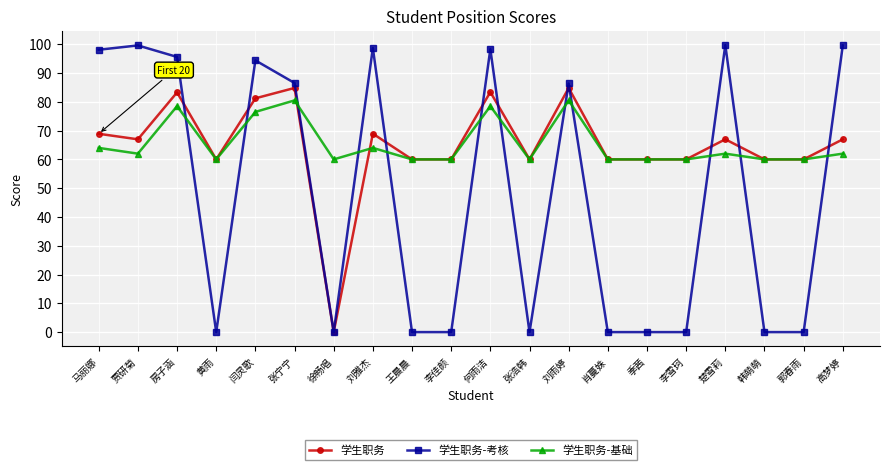

List the series in order of their peak value, highest first.

学生职务-考核, 学生职务, 学生职务-基础